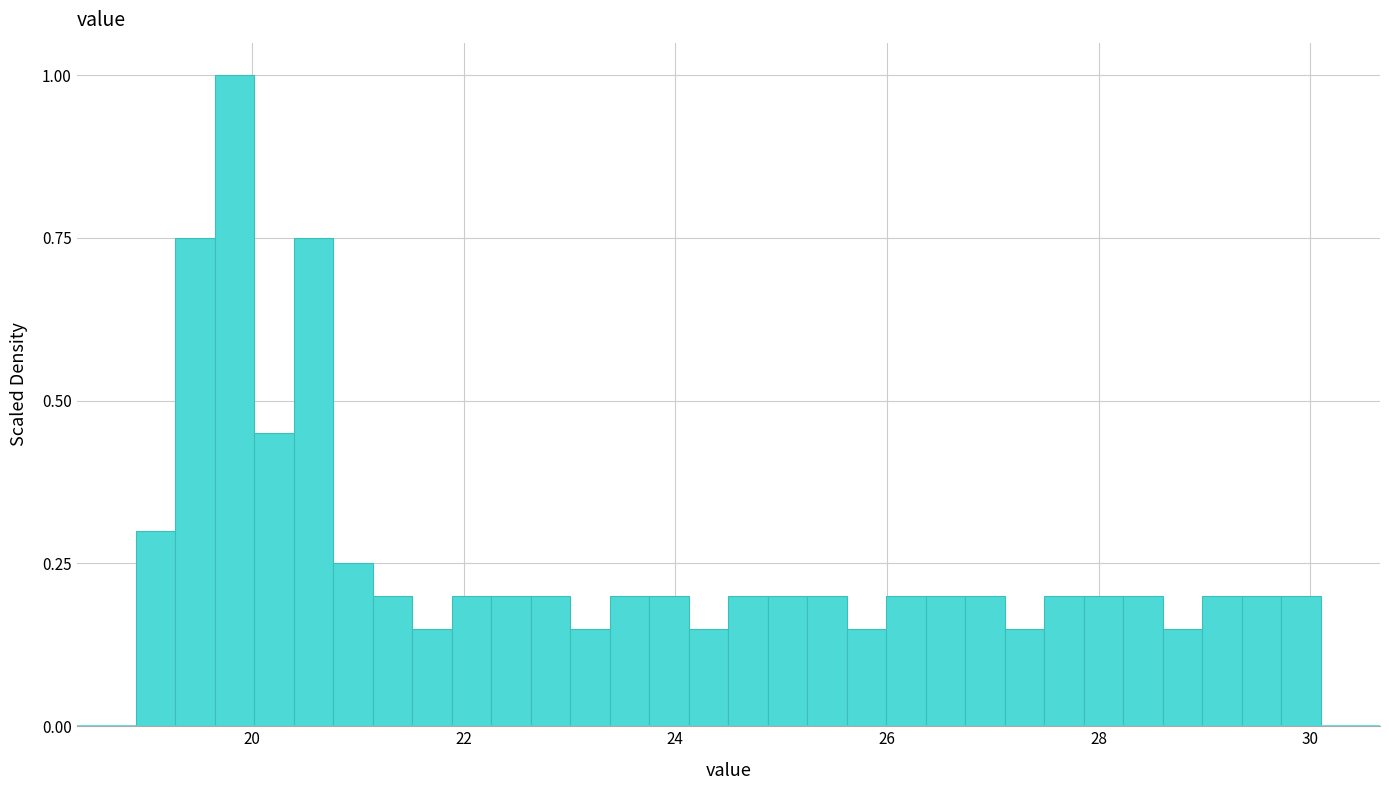

Read against the x-axis, roughly where is the centre of the tallest bar?

19.8